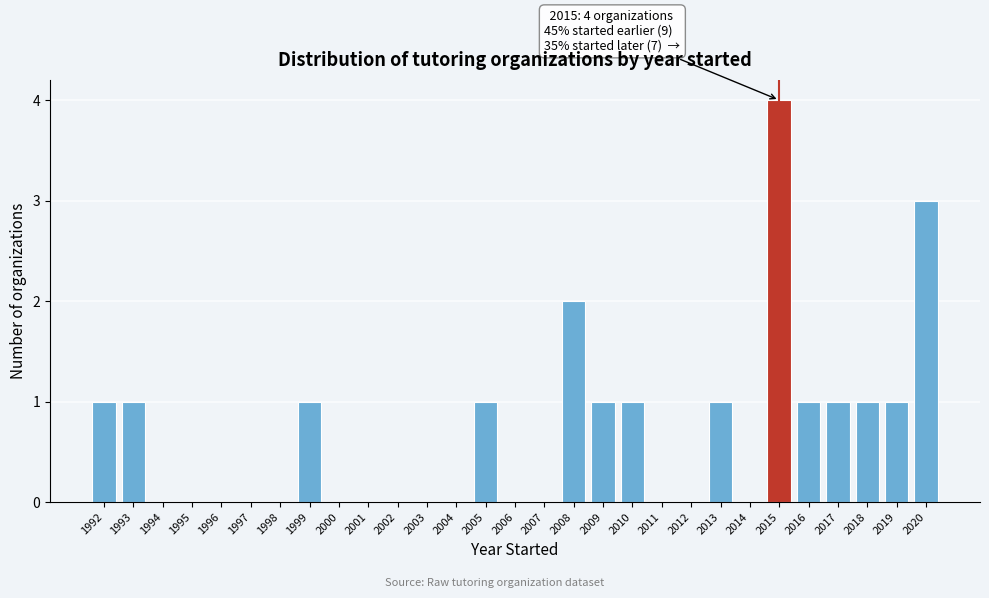

Which range on the x-axis has the tallest bar?

2014.5 to 2015.5